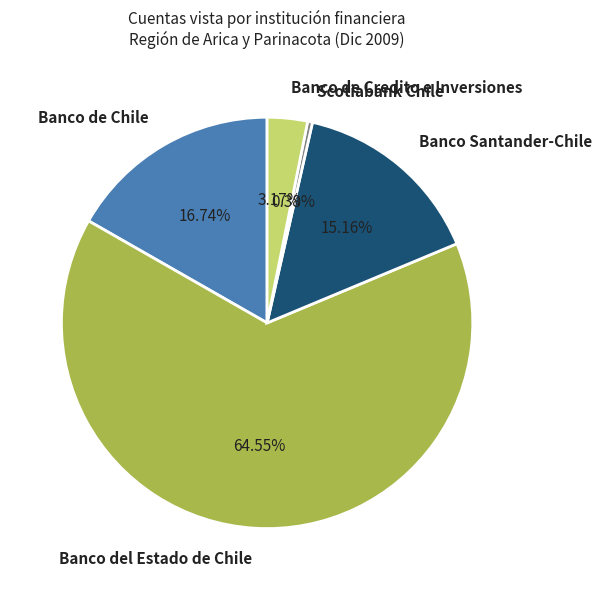

To the nearest percent, what is the combined percentage of Banco de Credito e Inversiones and Scotiabank Chile?

4%